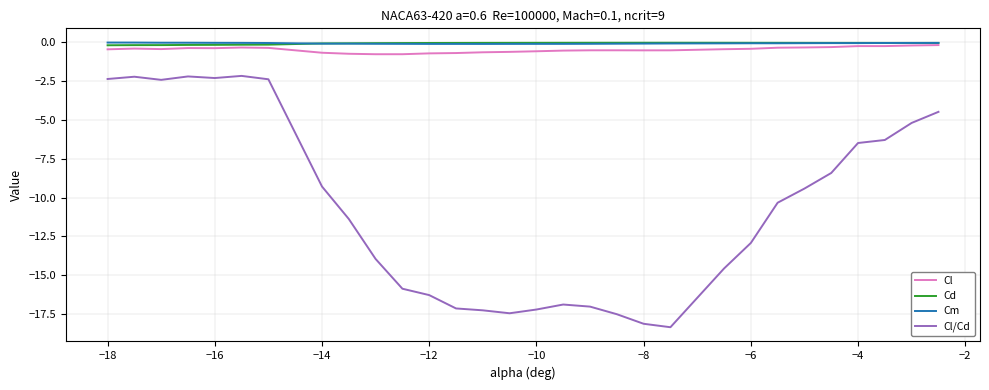

What is the smallest value displayed?

-18.3